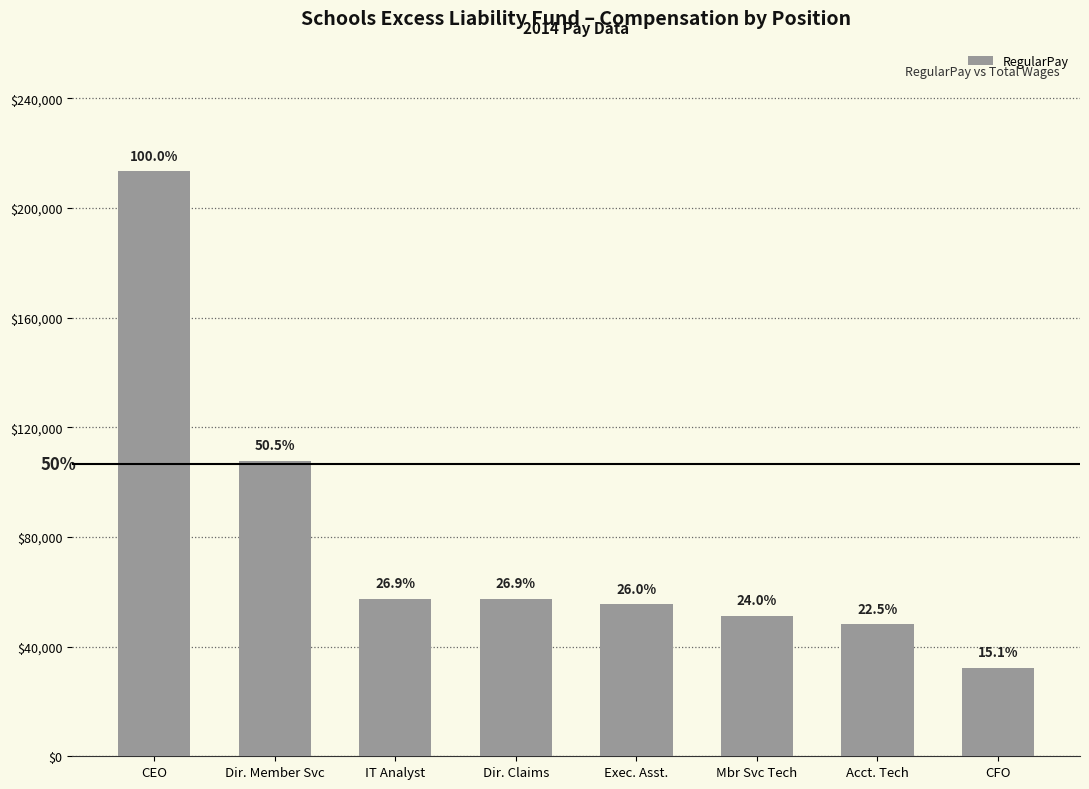

The value at Dir. Claims is 57539. True or false?

True